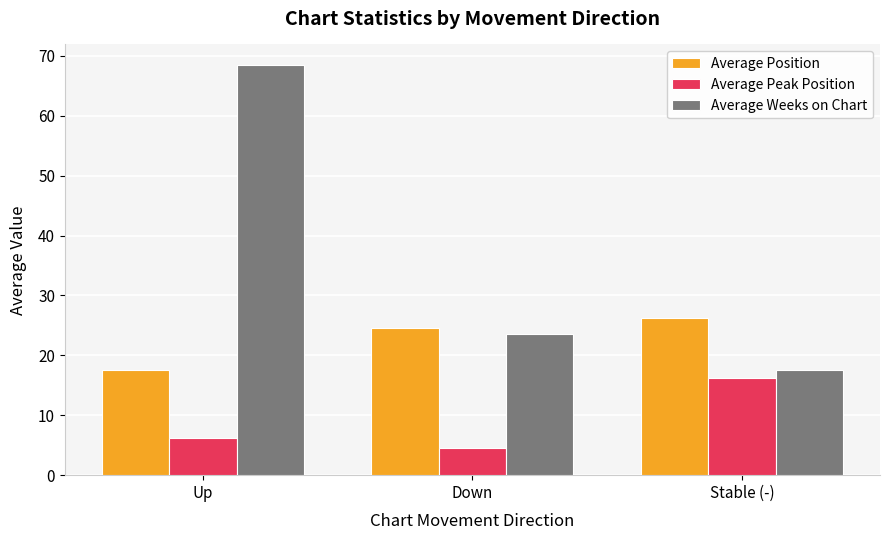

What is the sum of the Average Position values at Up and Stable (-)?

43.9